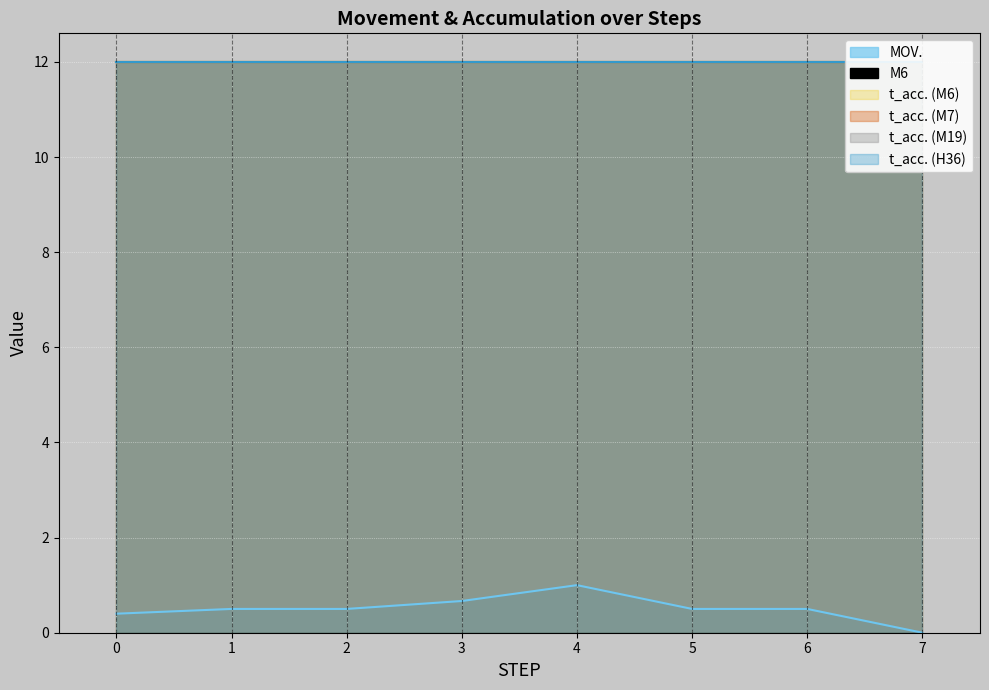

What are all the series names shown in the legend?

MOV., M6, t_acc. (M6), t_acc. (M7), t_acc. (M19), t_acc. (H36)